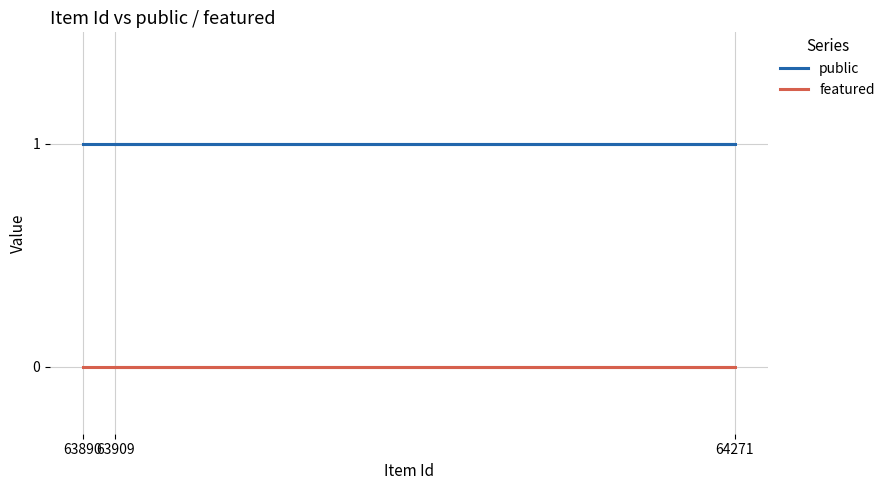

Read the public value at 64271.

1